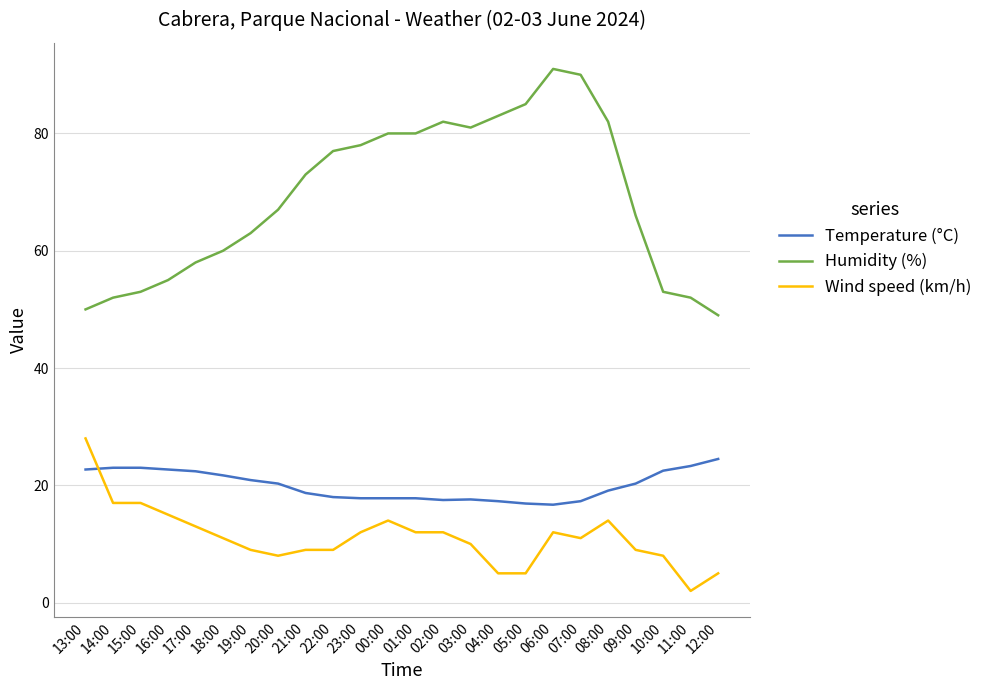

True or false: Humidity (%) and Temperature (°C) cross at least once.

False